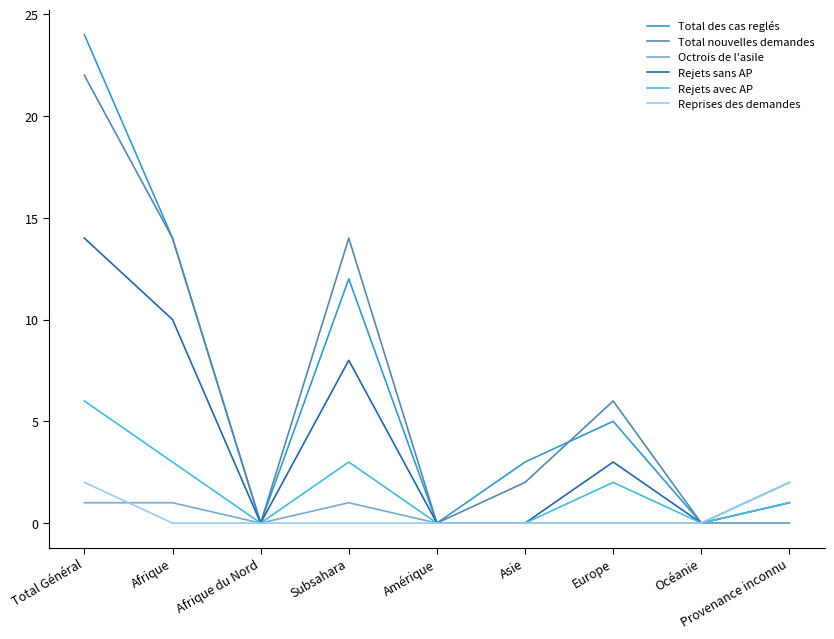

Count the Rejets avec AP values in the range 0 to 3.

8